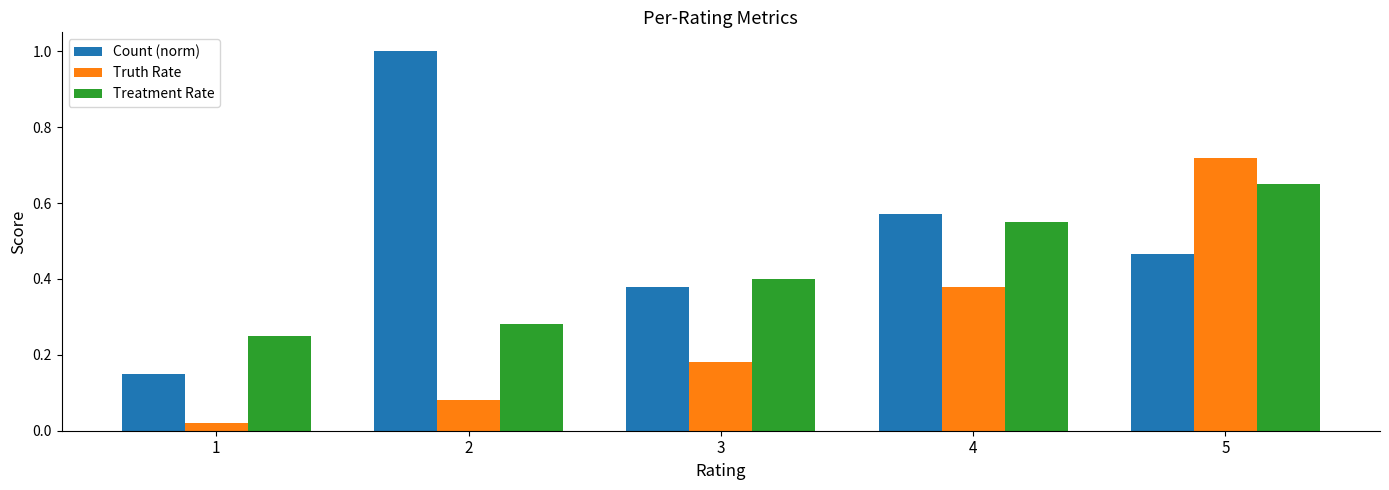

At 4, list the series in order from largest to smallest.

Count (norm), Treatment Rate, Truth Rate